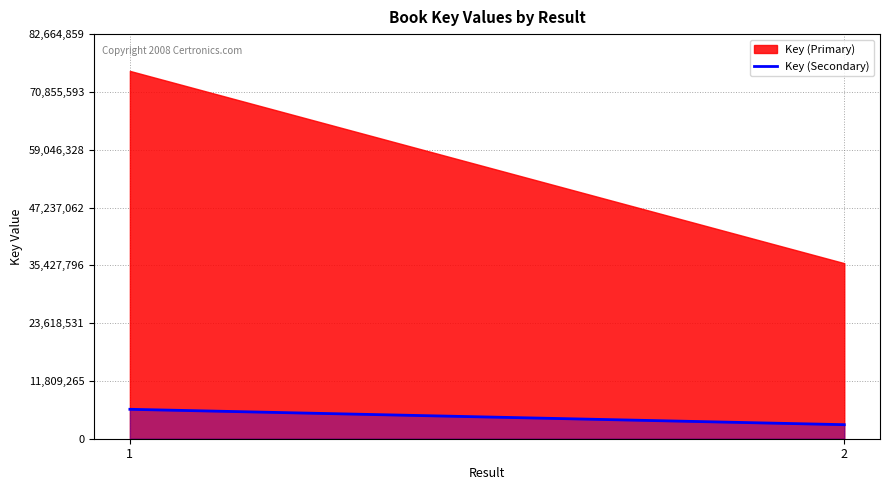

What is the average value?

4440659.2